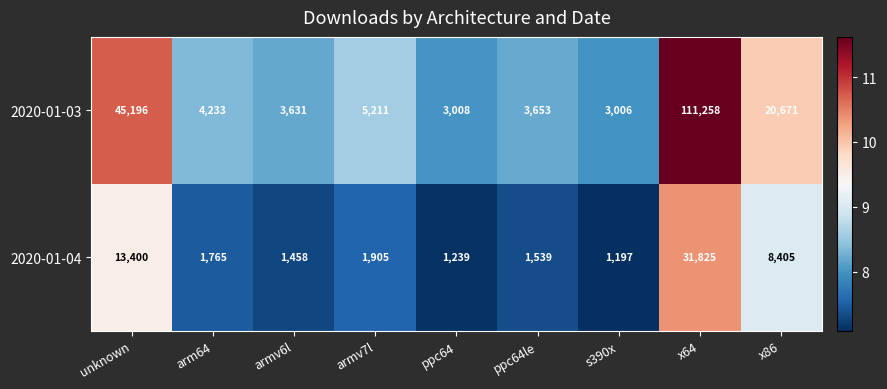

Which category has the highest value in the 2020-01-03 series?

x64